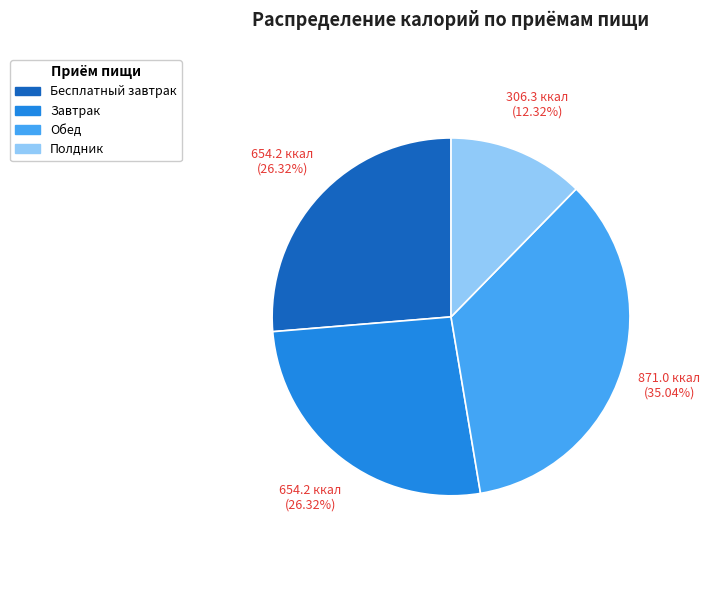

Which has a higher value, Полдник or Обед?

Обед